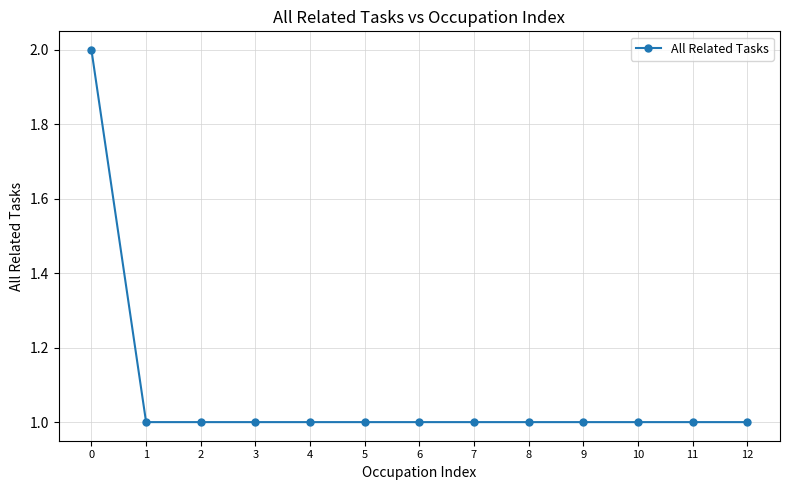

What is the value of the 8th point from the left?

1